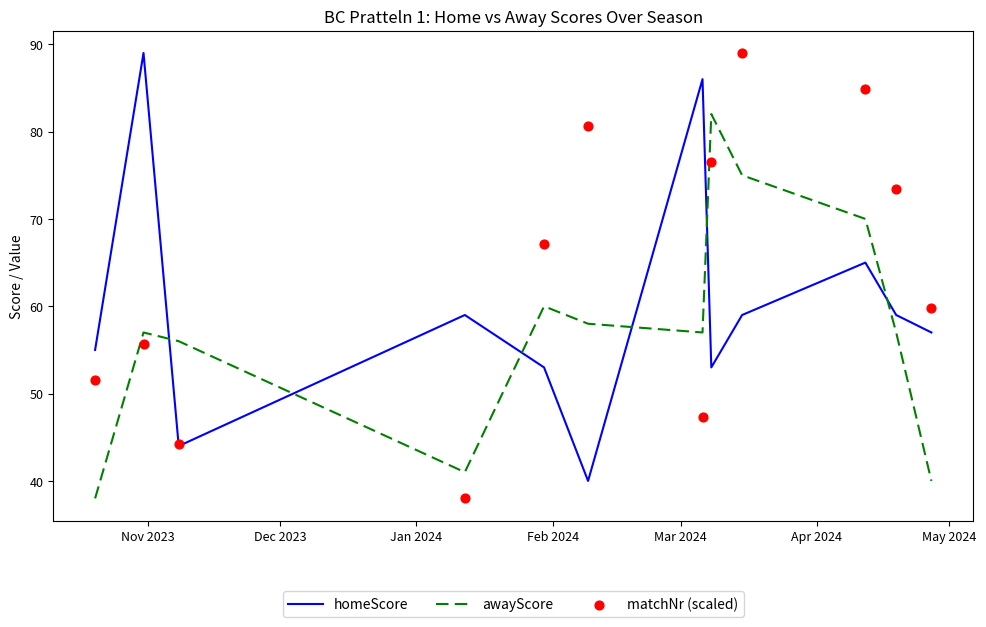

Which series has the largest total across all categories?

matchNr (scaled)